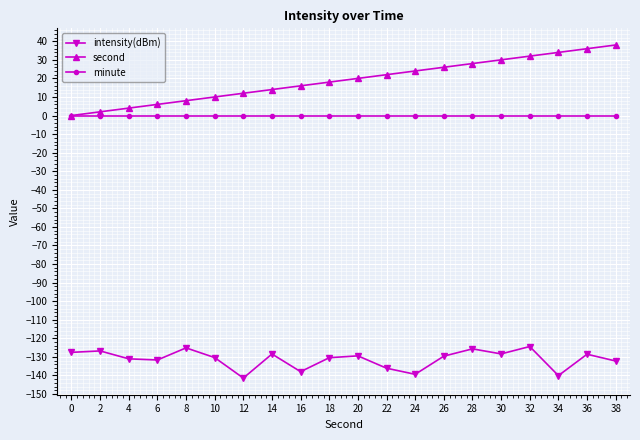

What is the maximum value for second?

38.0